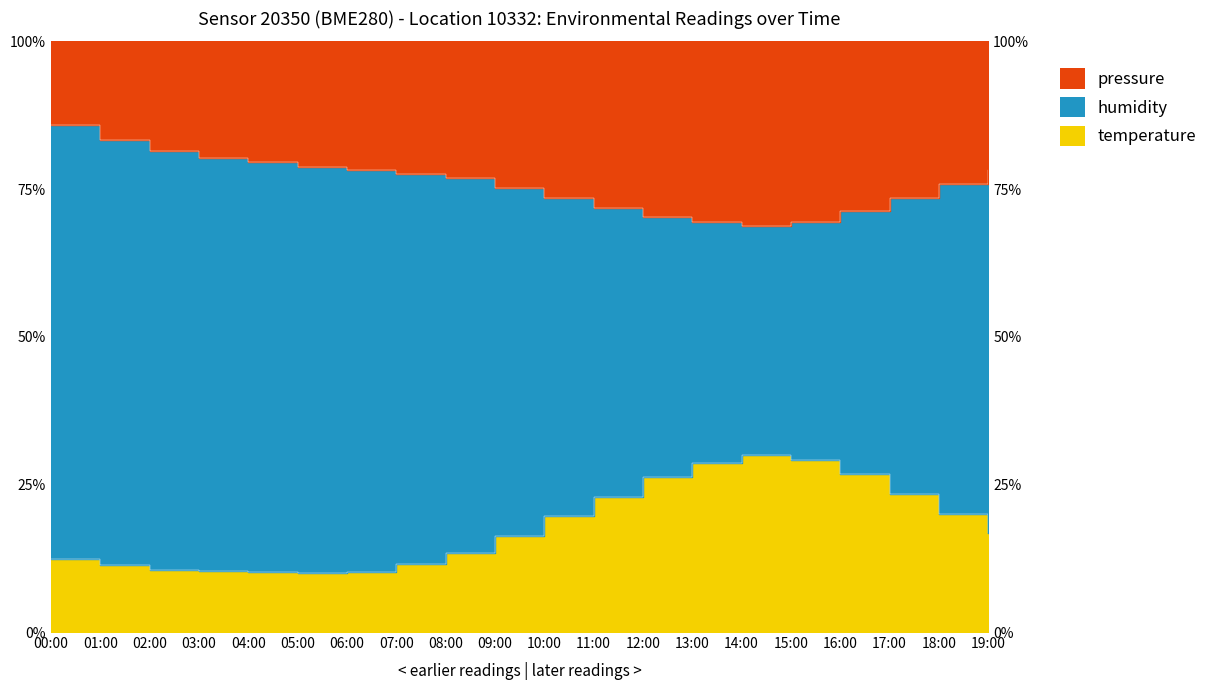

What is the difference between the maximum and minimum values in the humidity series?

17.0